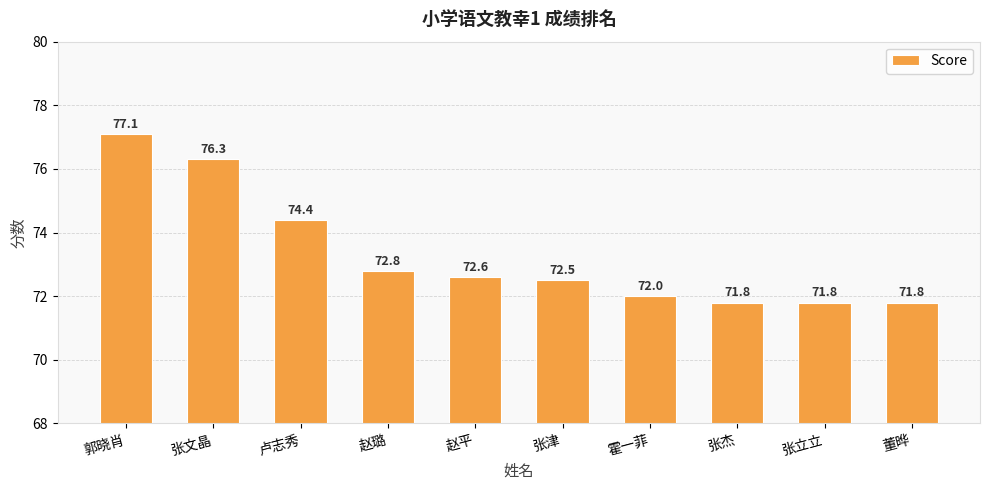

What is the greatest value displayed?

77.1